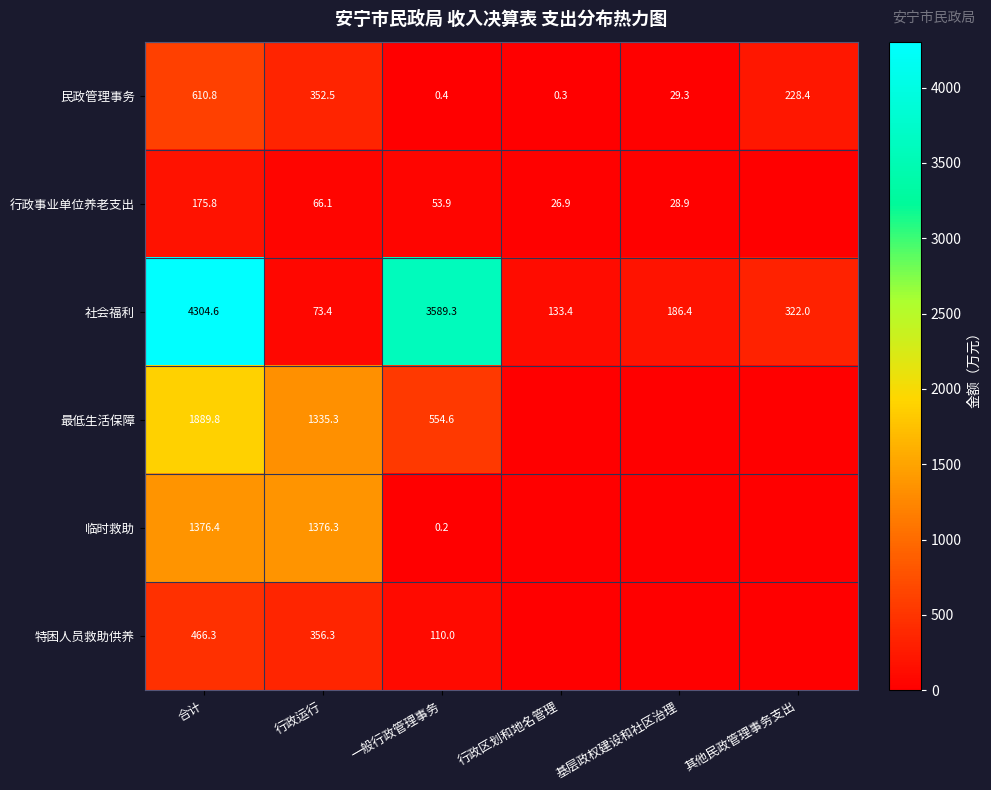

Rank the series at 合计 from highest to lowest value.

社会福利, 最低生活保障, 临时救助, 民政管理事务, 特困人员救助供养, 行政事业单位养老支出